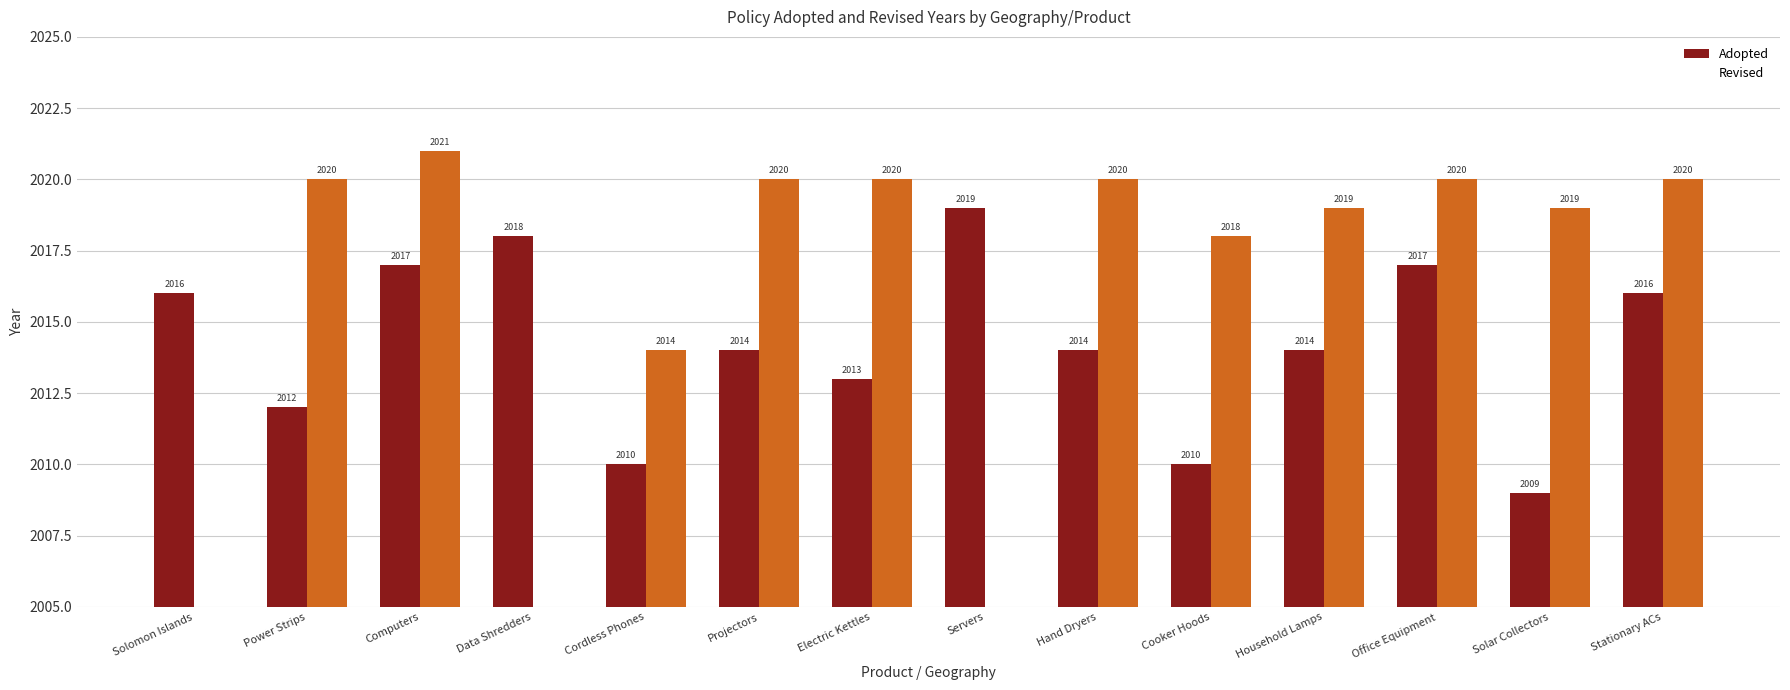

At which label is Adopted closest to 2014?

Projectors